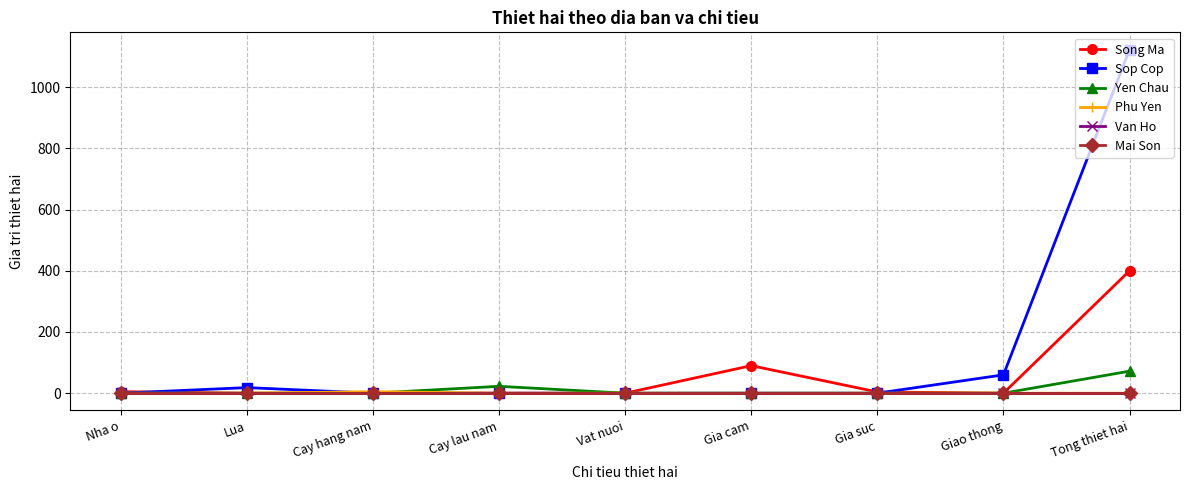

Does the chart have visible grid lines?

Yes